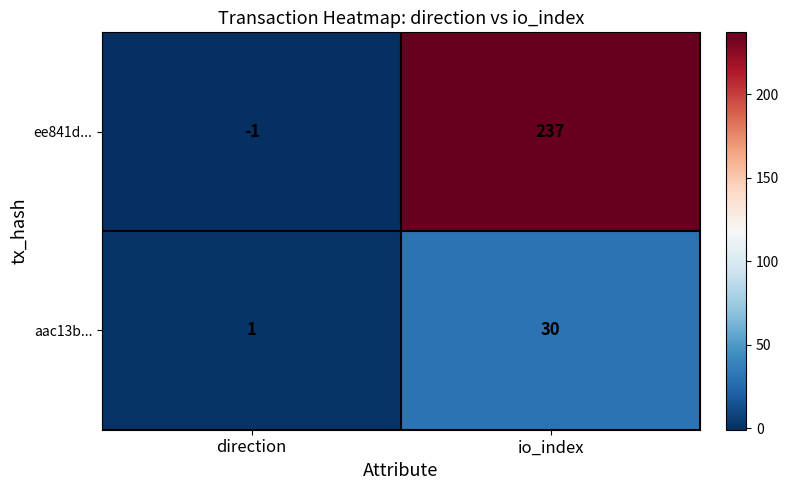

At direction, list the series in order from largest to smallest.

aac13b..., ee841d...